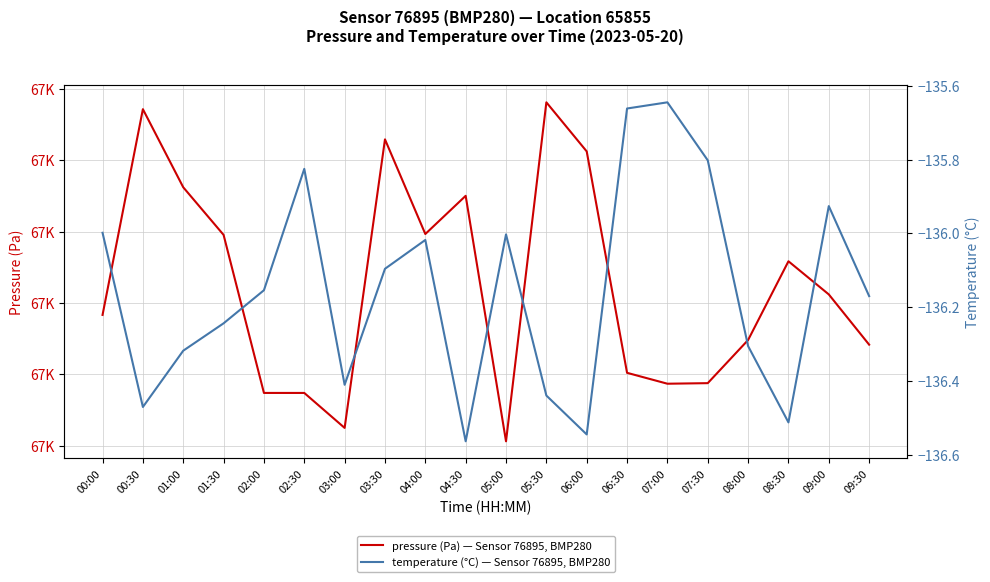

Is this an area chart (filled region under the line)?

No